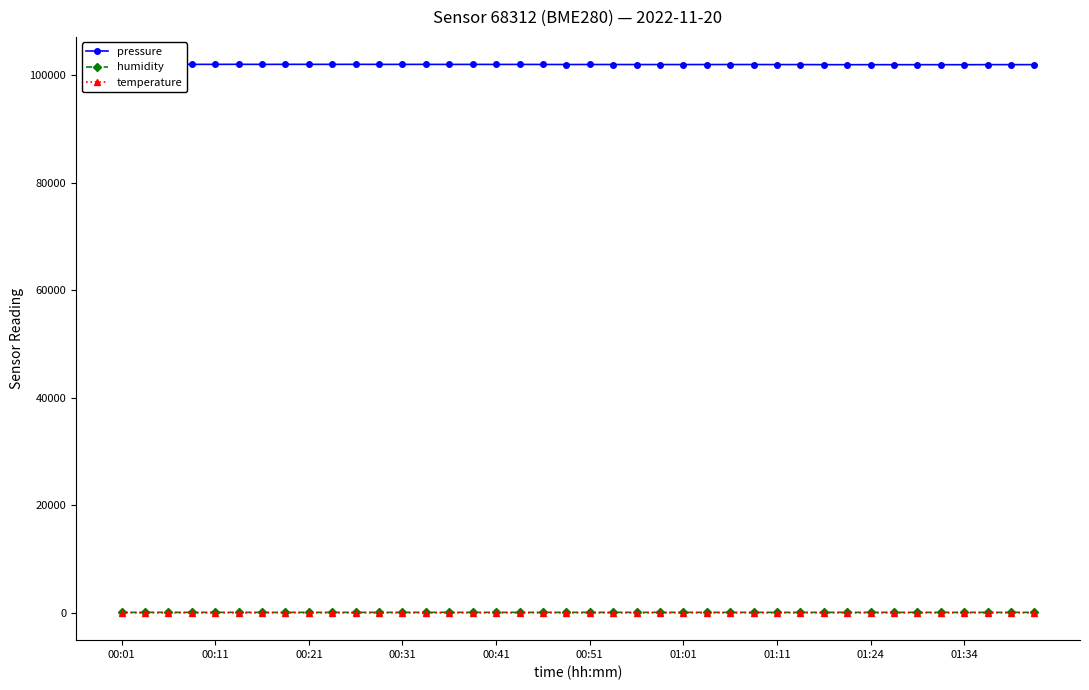

True or false: temperature and pressure intersect in this chart.

False